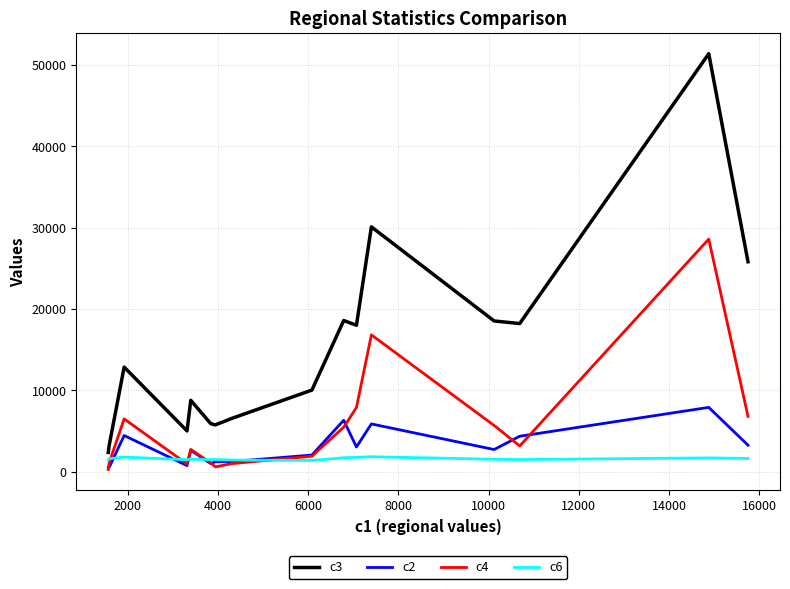

True or false: c3 and c2 intersect in this chart.

False